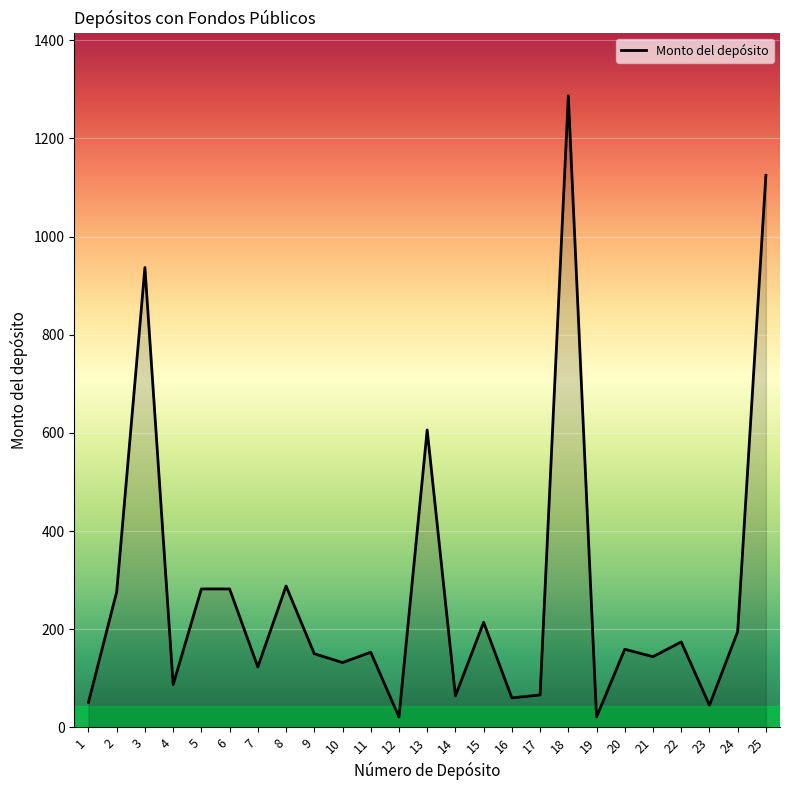

What is the difference between the maximum and minimum values?

1266